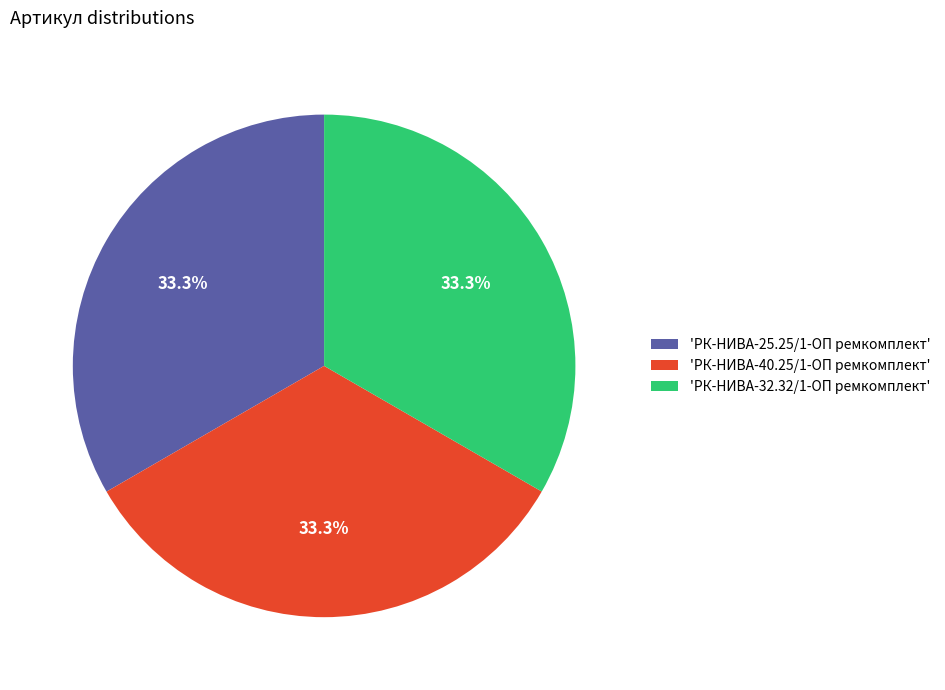

Is there any slice that represents more than half of the pie?

No